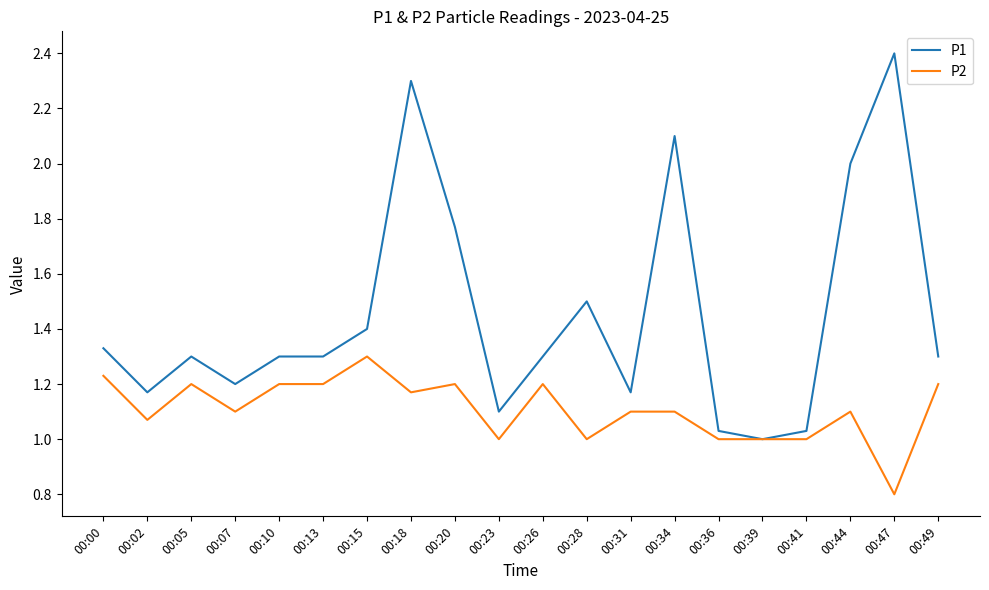

Is it true that P1 equals 0.9 at 00:47?

False